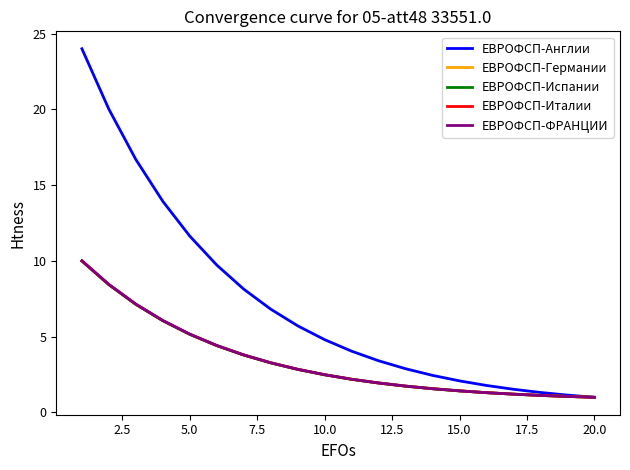

True or false: ЕВРОФСП-ФРАНЦИИ has more than 1 points higher than both neighbors.

False